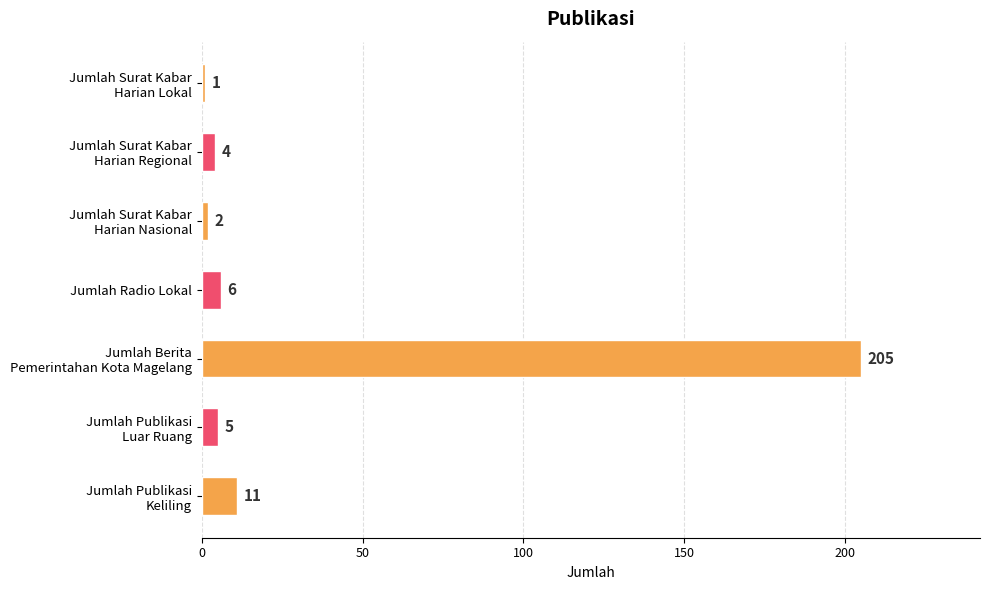

What is the value of the 7th bar from the top?

11